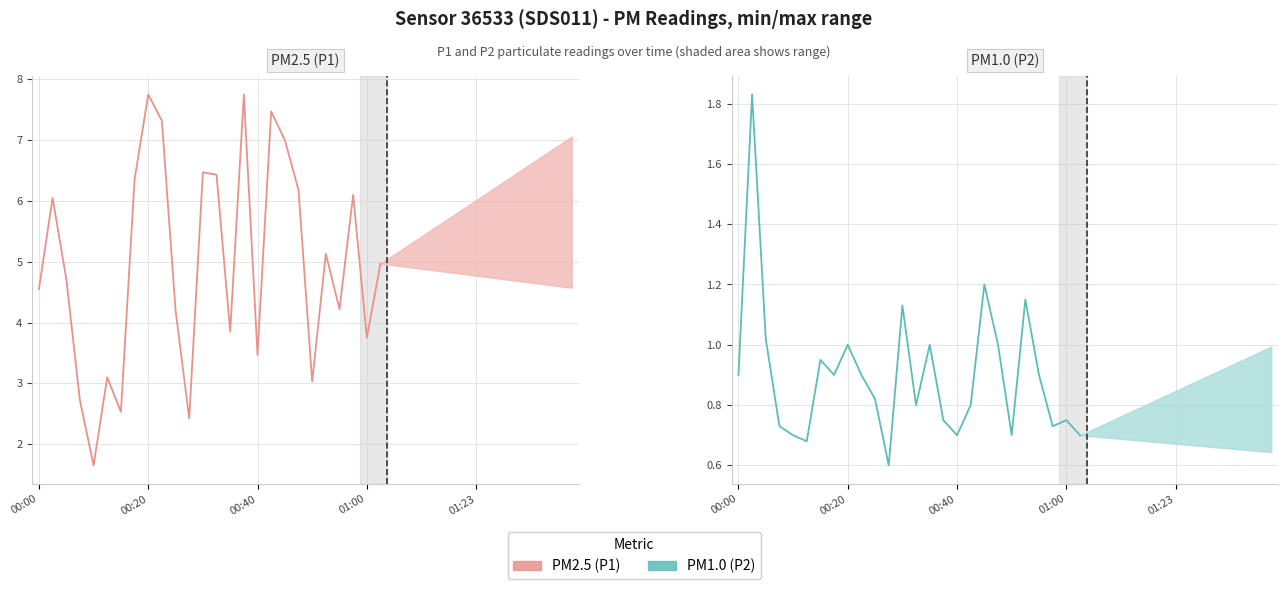

What are all the series names shown in the legend?

PM2.5 (P1), PM1.0 (P2)